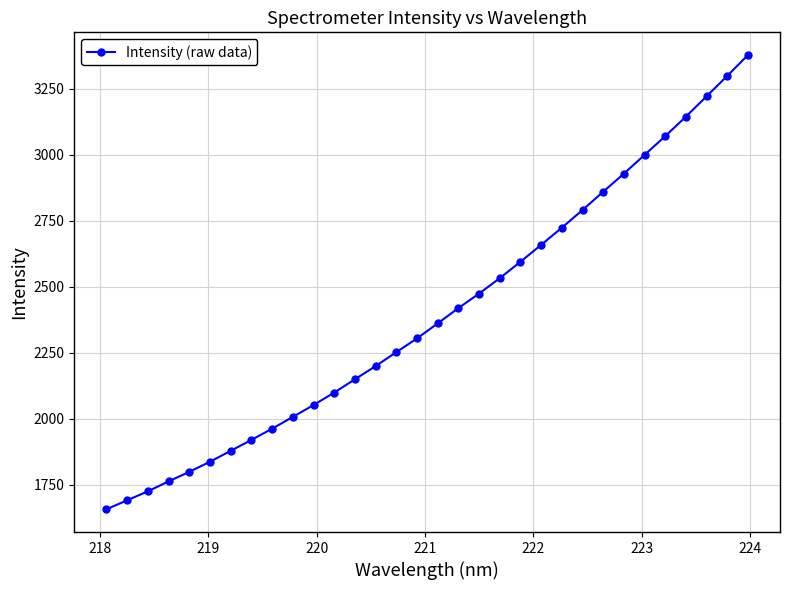

What is the value of the 14th point from the left?

2199.6